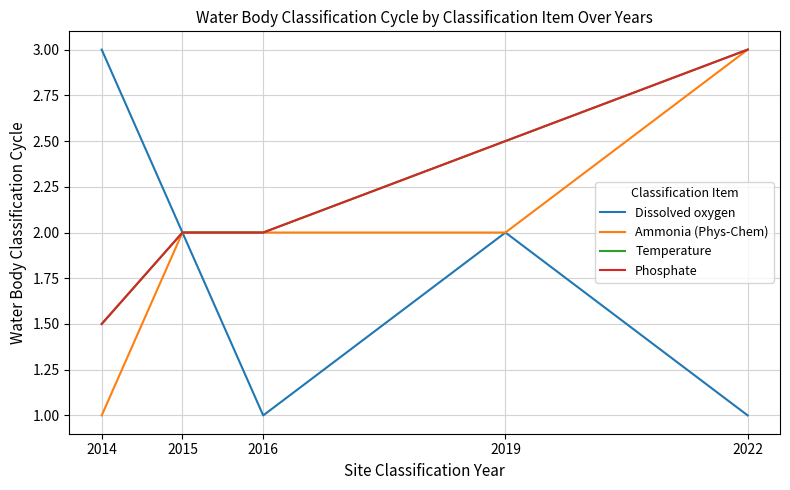

What is the value of the Temperature point at the 3rd from the left?

2.0